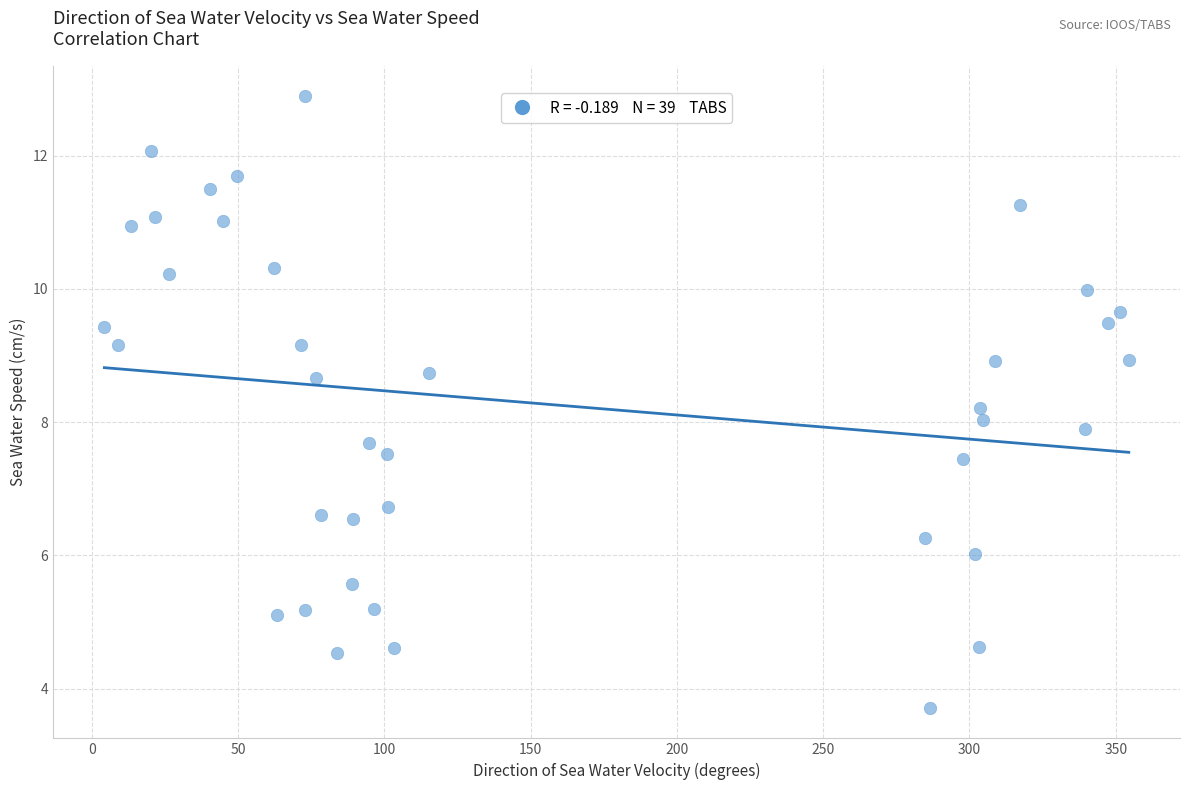

What is the range of Y values (max minus min)?

9.2